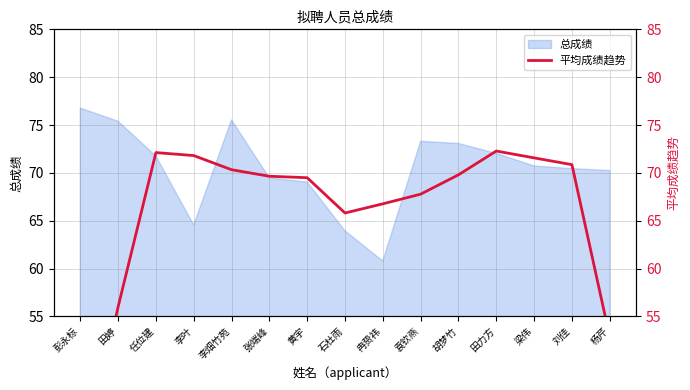

What is the approximate value of 总成绩 at 梁伟?

70.7